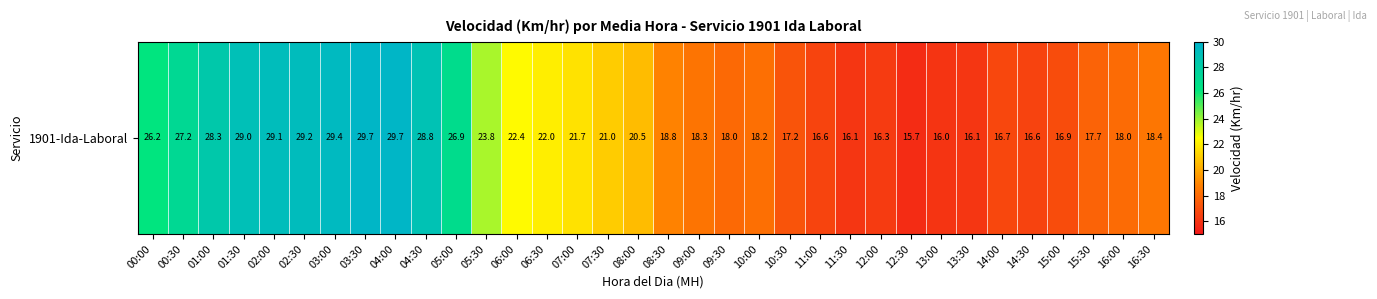

True or false: the data shows 25.7 at 11:30.

False